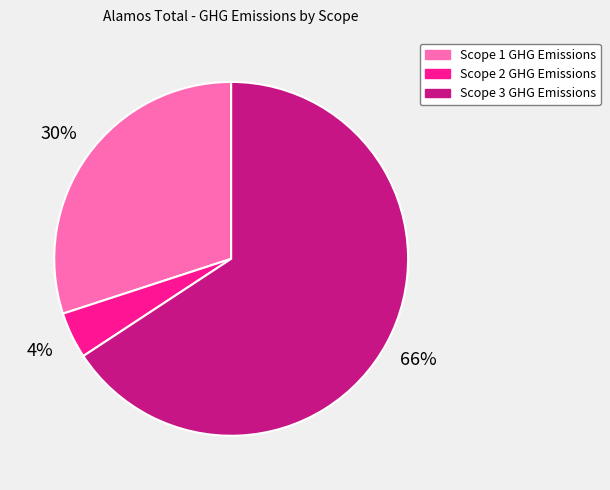

Combined, do Scope 1 GHG Emissions and Scope 2 GHG Emissions account for over 50%?

No